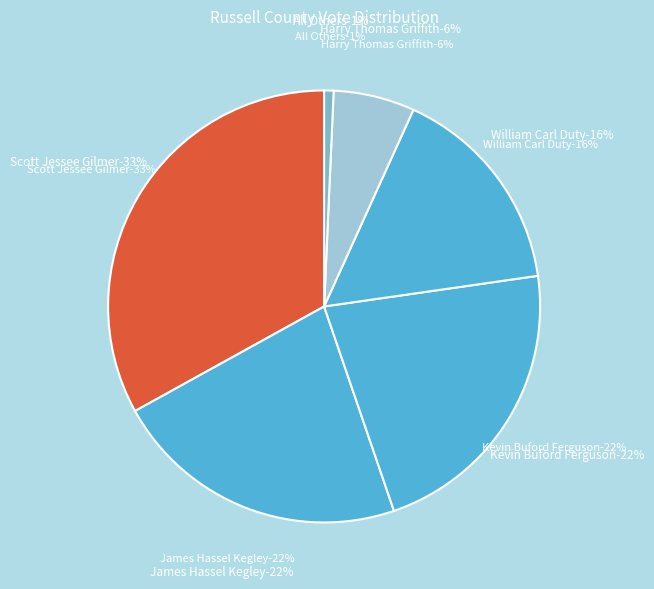

What percentage is the Kevin Buford Ferguson slice, to the nearest percent?

22%